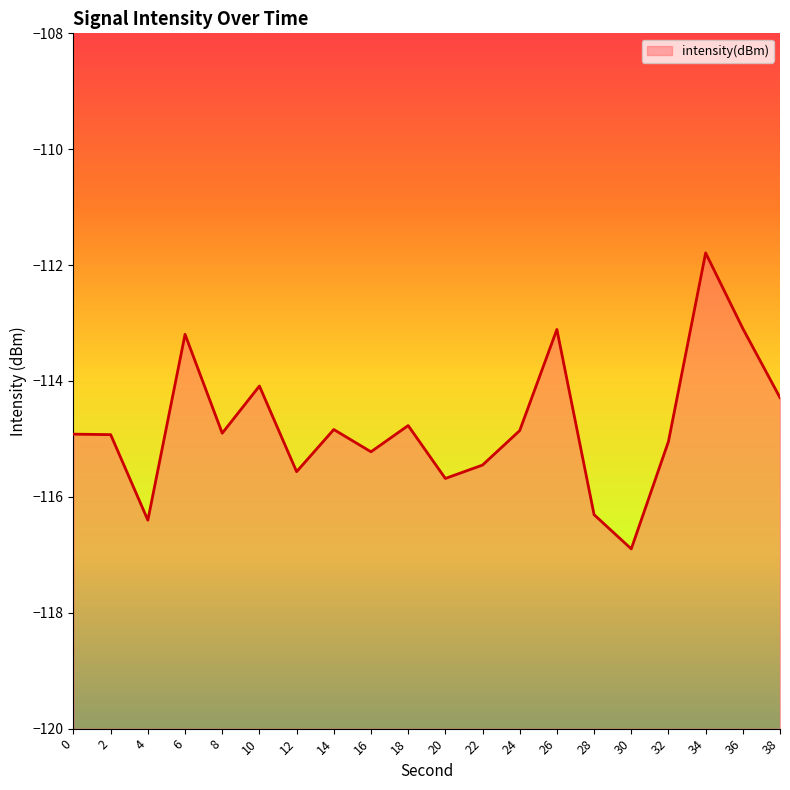

Is it true that the value at 14 is -54.2?

False